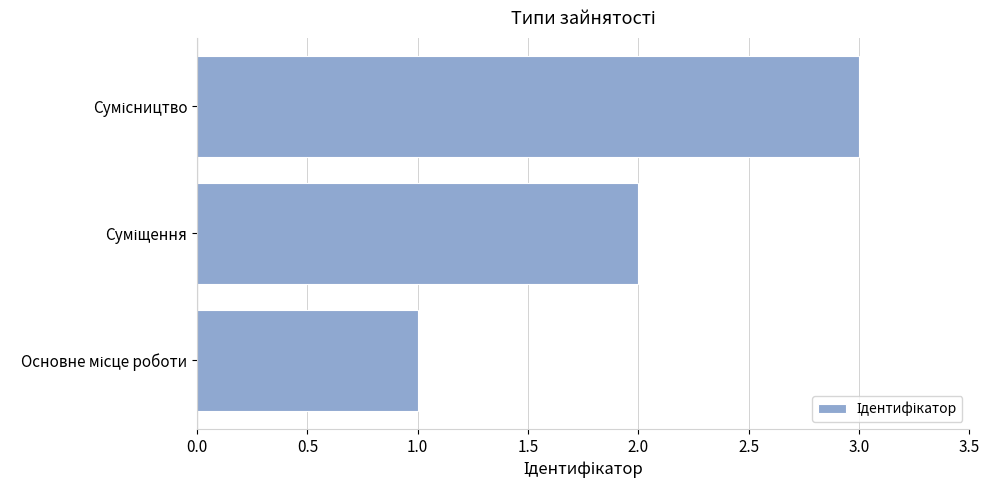

What is the maximum value shown in the chart?

3